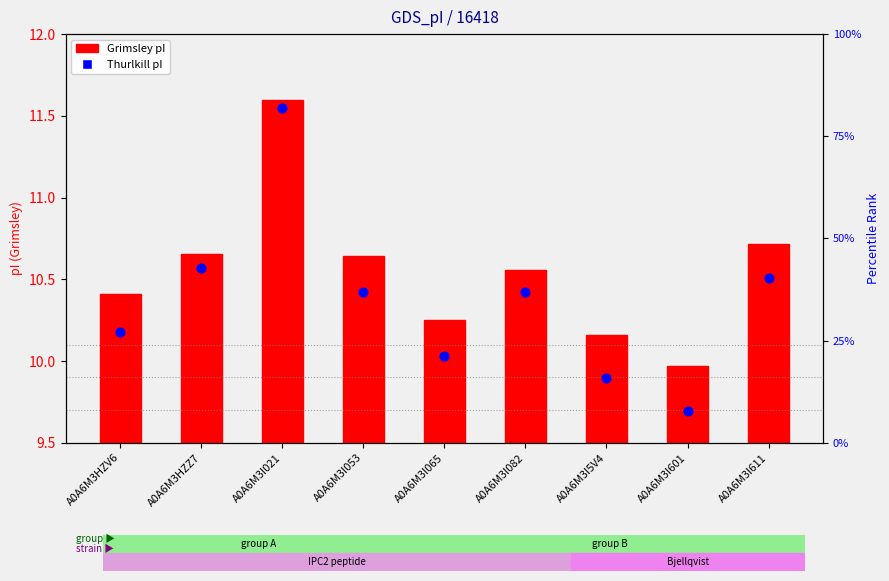

Which series has the widest spread of Y values?

Thurlkill